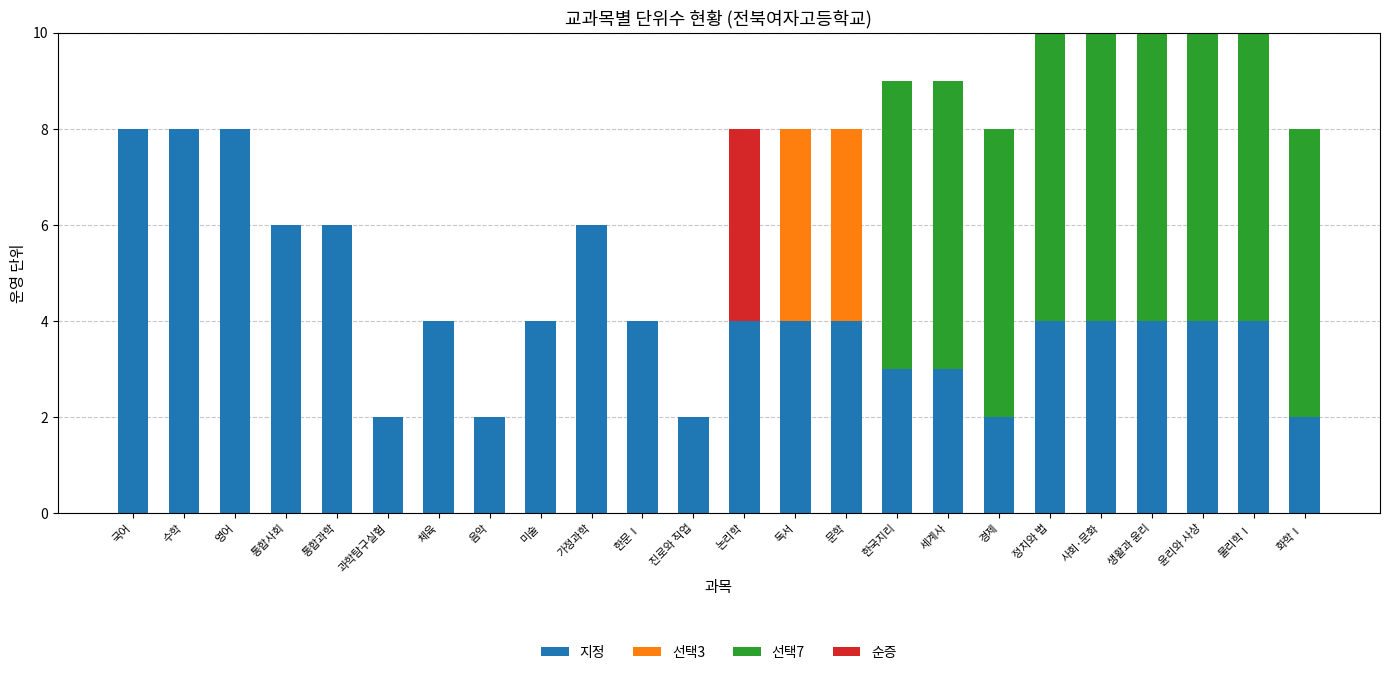

Count the number of data series in this chart.

4